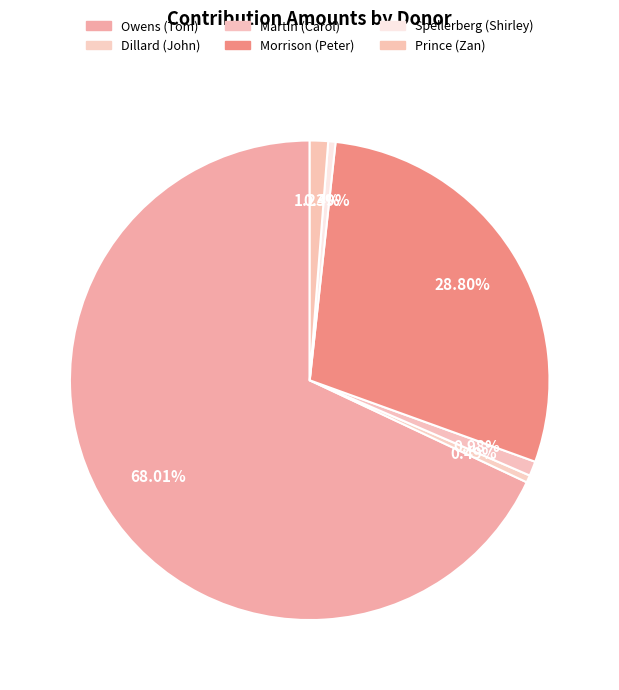

What is the ratio of the value at Spellerberg (Shirley) to the value at Martin (Carol)?

0.5